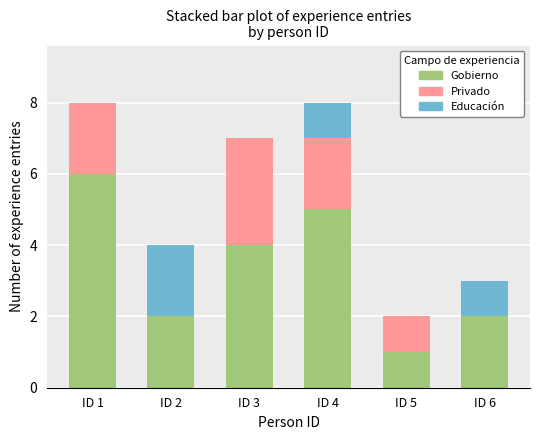

Does the chart contain stacked bars?

Yes